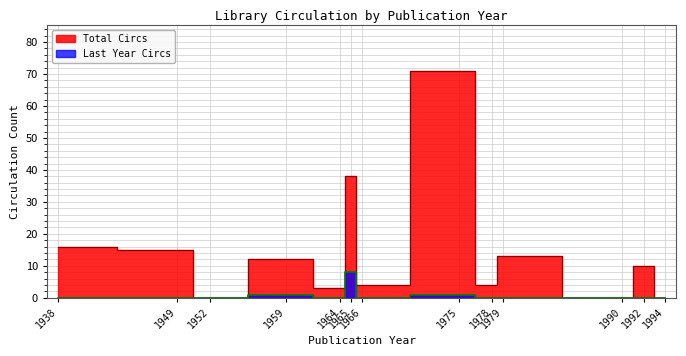

Is the value of Total Circs at 1990 greater than the value of Last Year Circs at 1938?

No